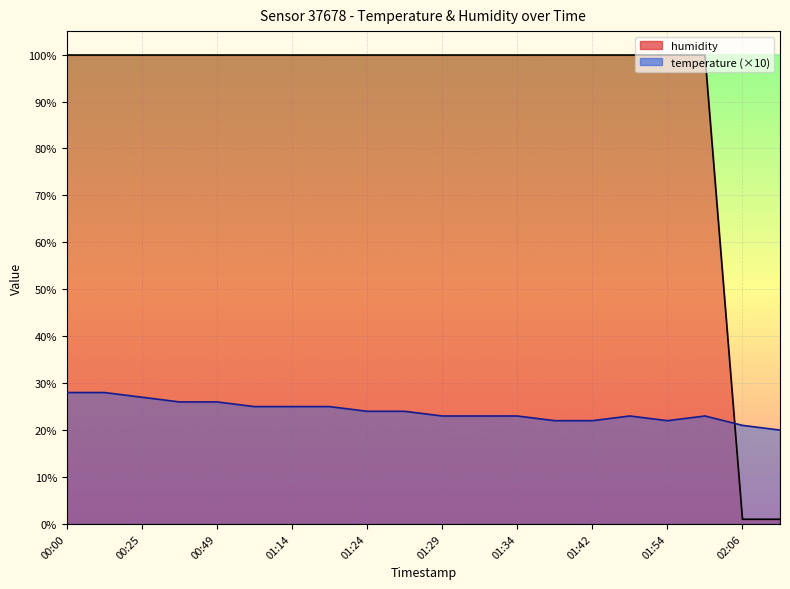

Reading left to right, what are all the values shown in this chart?

99.9	99.9	99.9	99.9	99.9	99.9	99.9	99.9	99.9	99.9	99.9	99.9	99.9	99.9	99.9	99.9	99.9	99.9	1.0	1.0